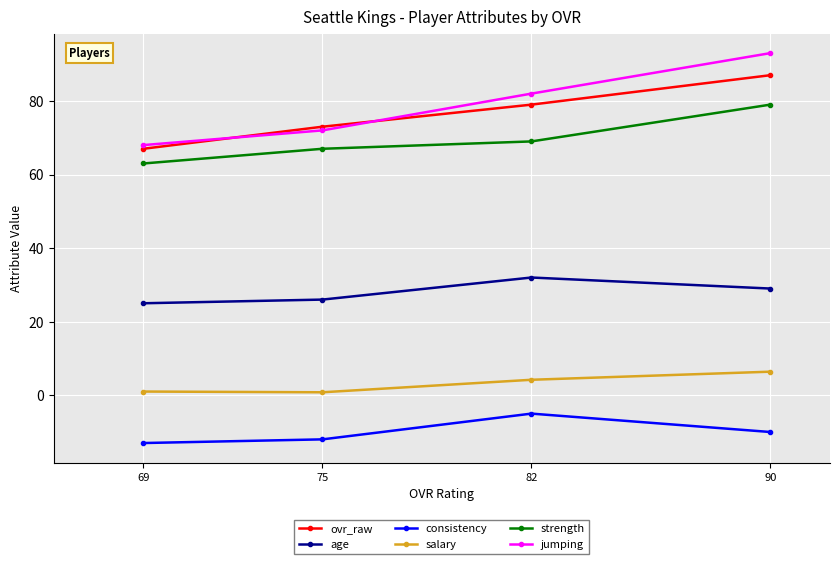

The value of salary at 90 is 11.4. True or false?

False